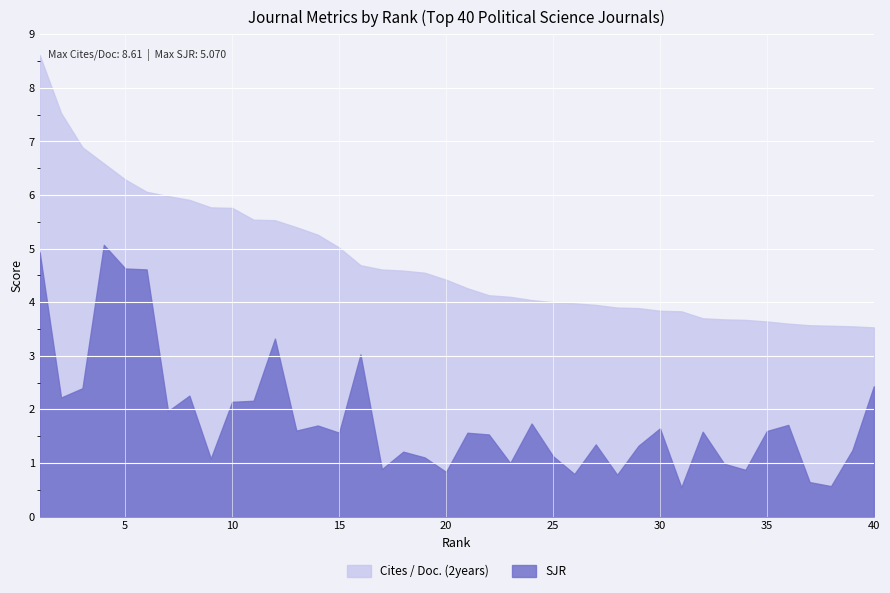

How many lines are shown in the chart?

2